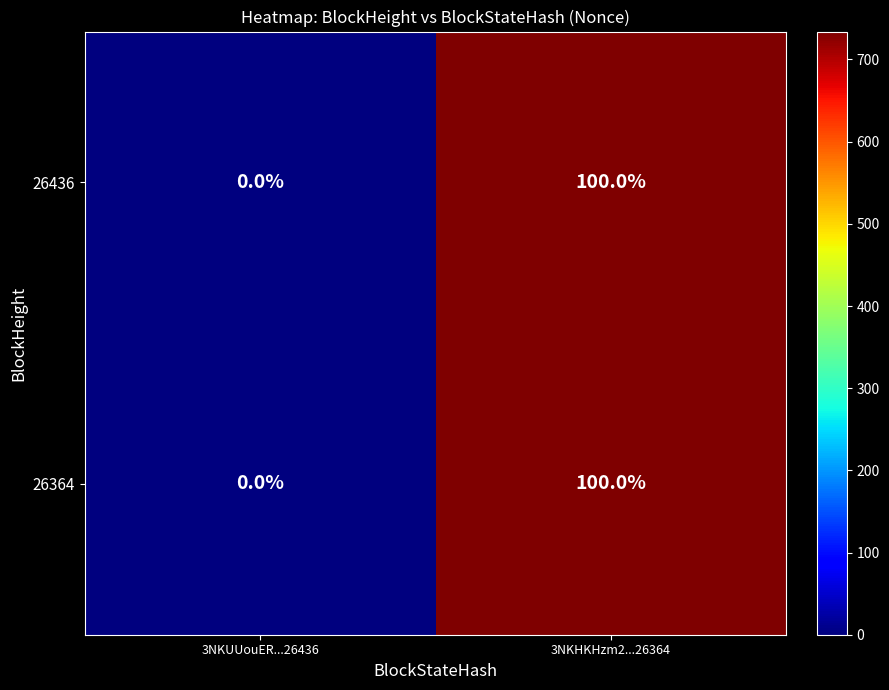

At which category is the sum across all series the highest?

3NKHKHzm2...26364